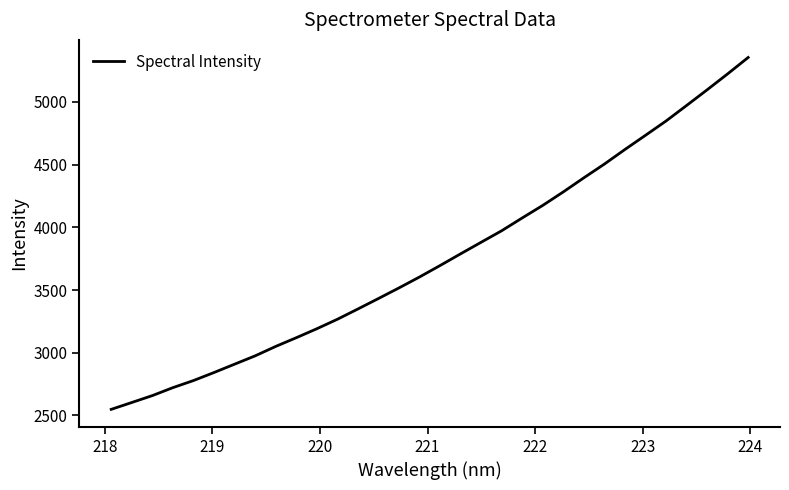

Does the chart display data point markers on the line(s)?

No